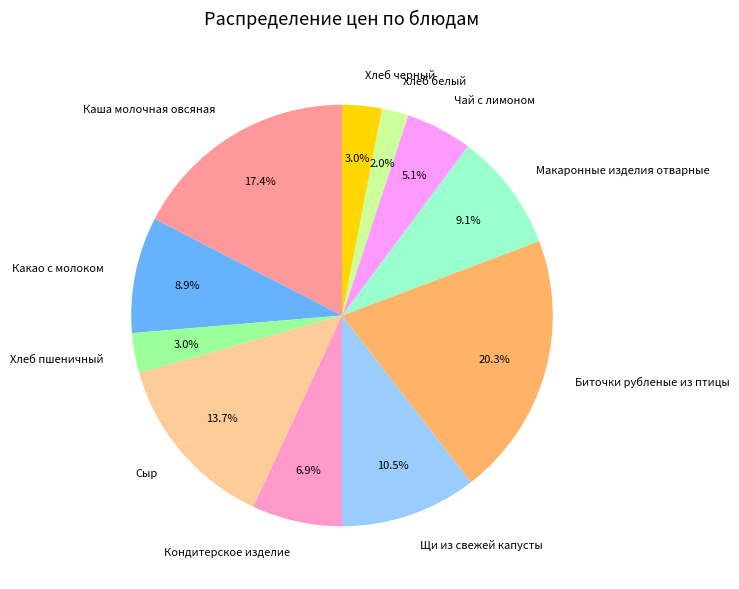

What is the smallest slice in the pie chart?

Хлеб белый